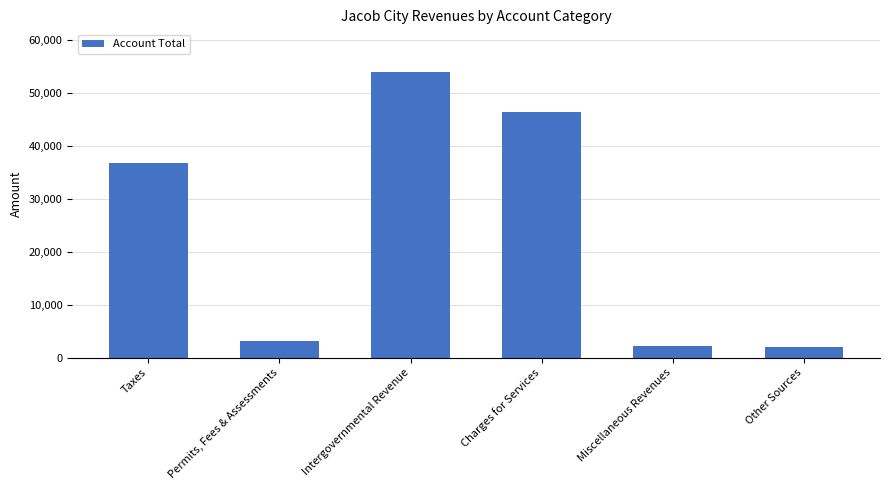

Is it true that the value at Miscellaneous Revenues is 2173?

True